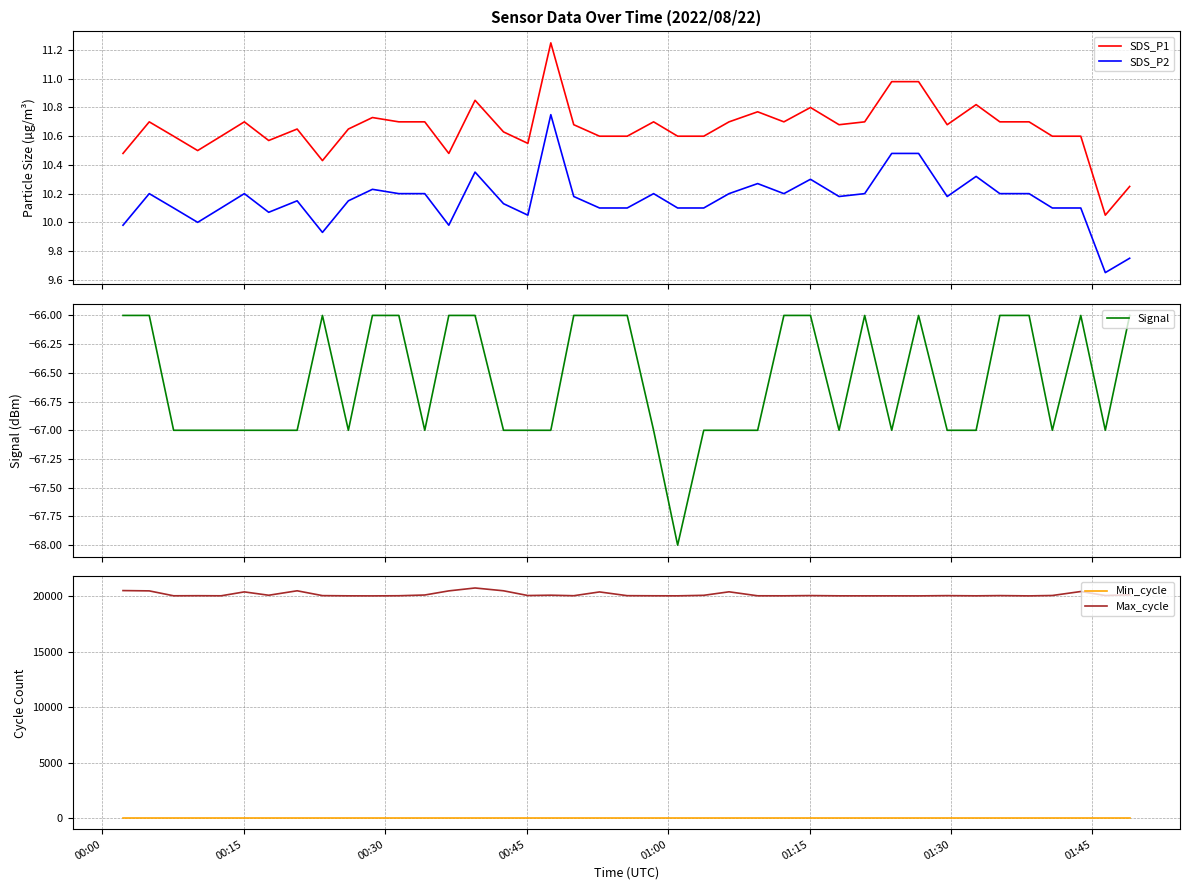

How many distinct data groups are displayed?

5